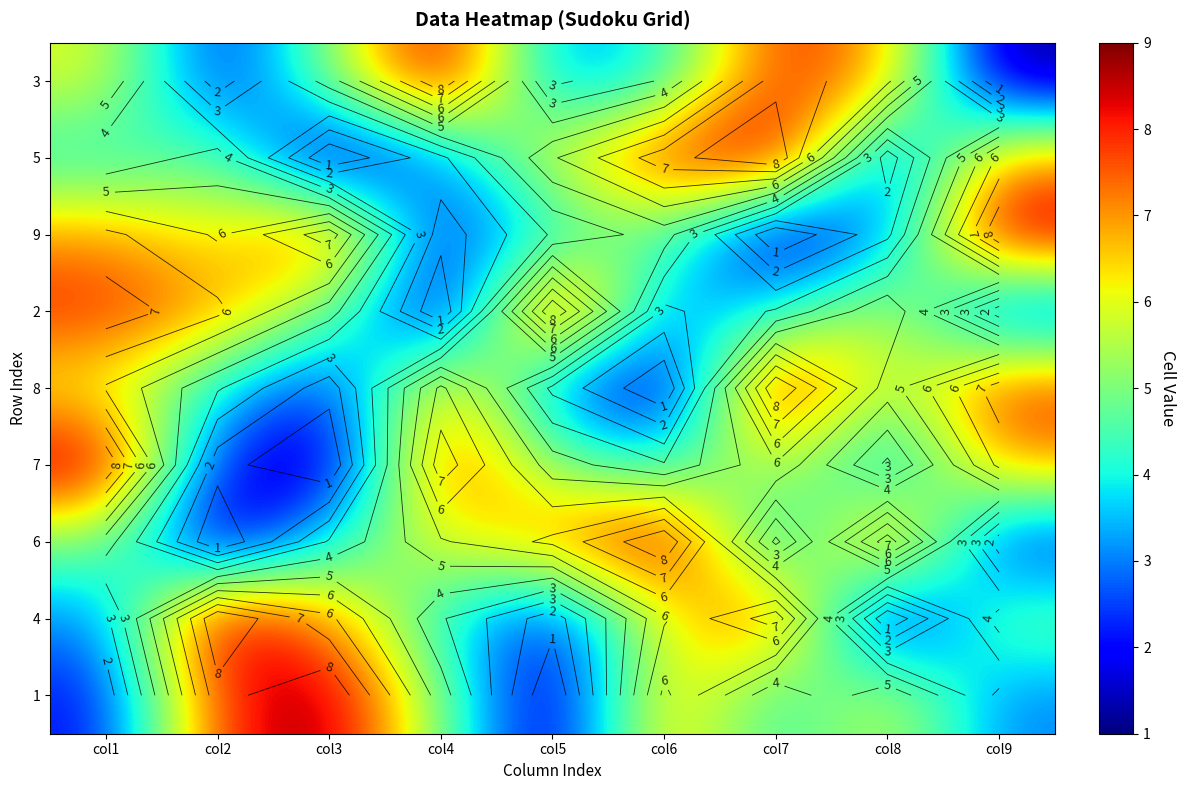

At which category is the sum across all series the highest?

col7